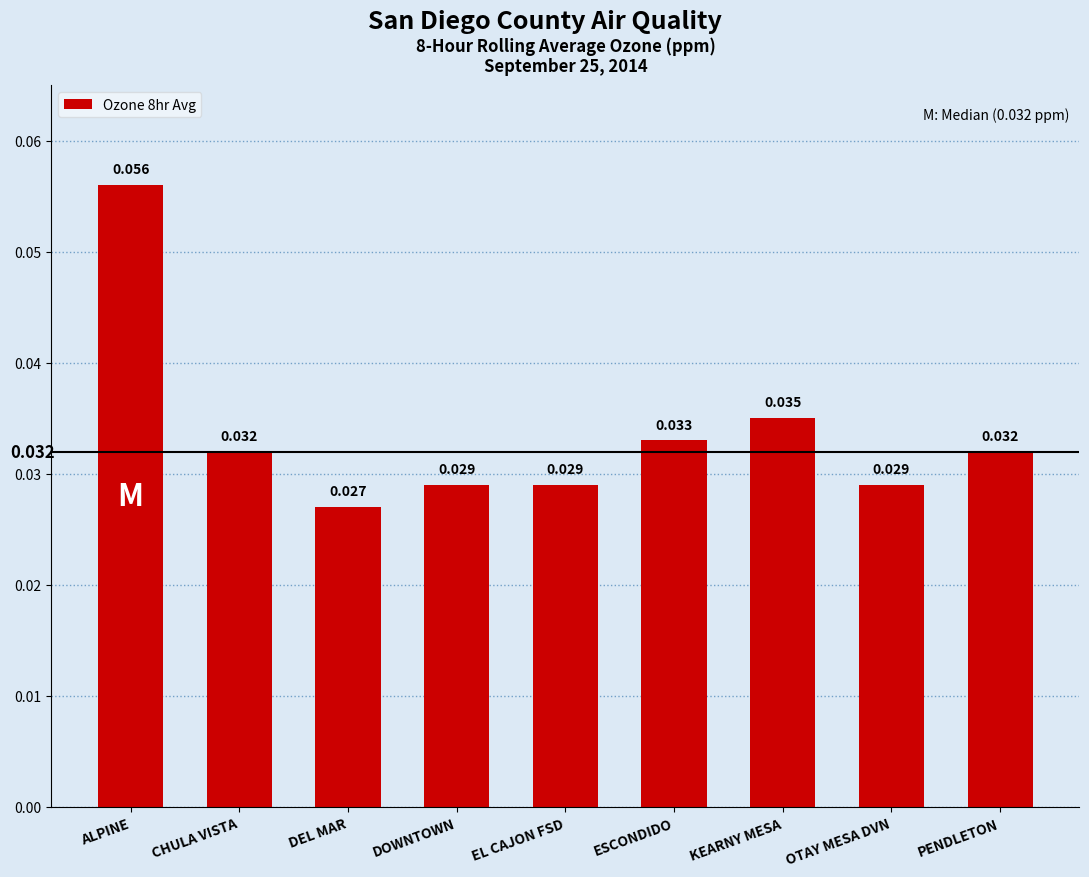

What is the label of the 5th bar from the right?

EL CAJON FSD